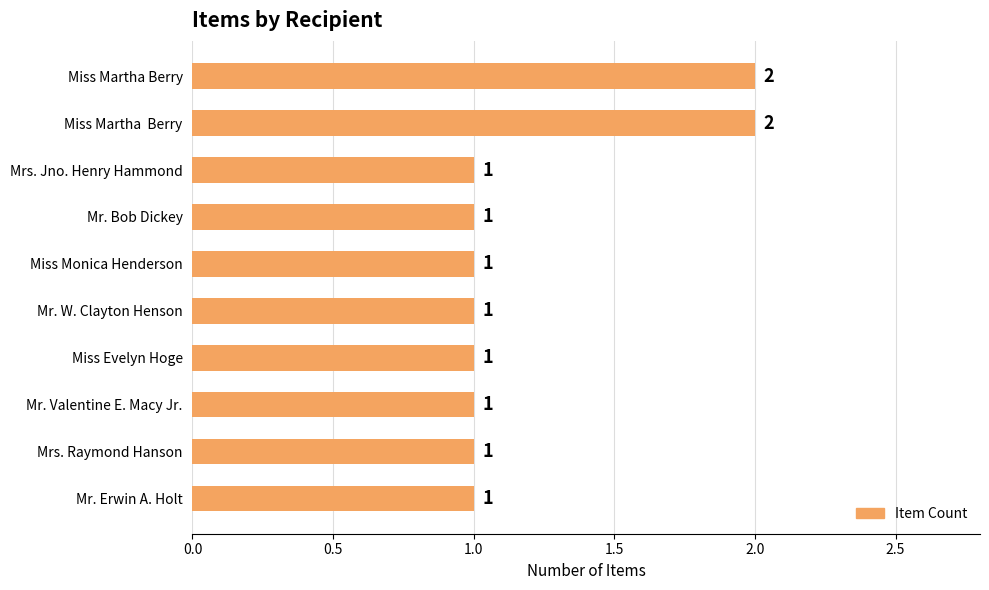

What position from the bottom is Mr. Valentine E. Macy Jr.?

3